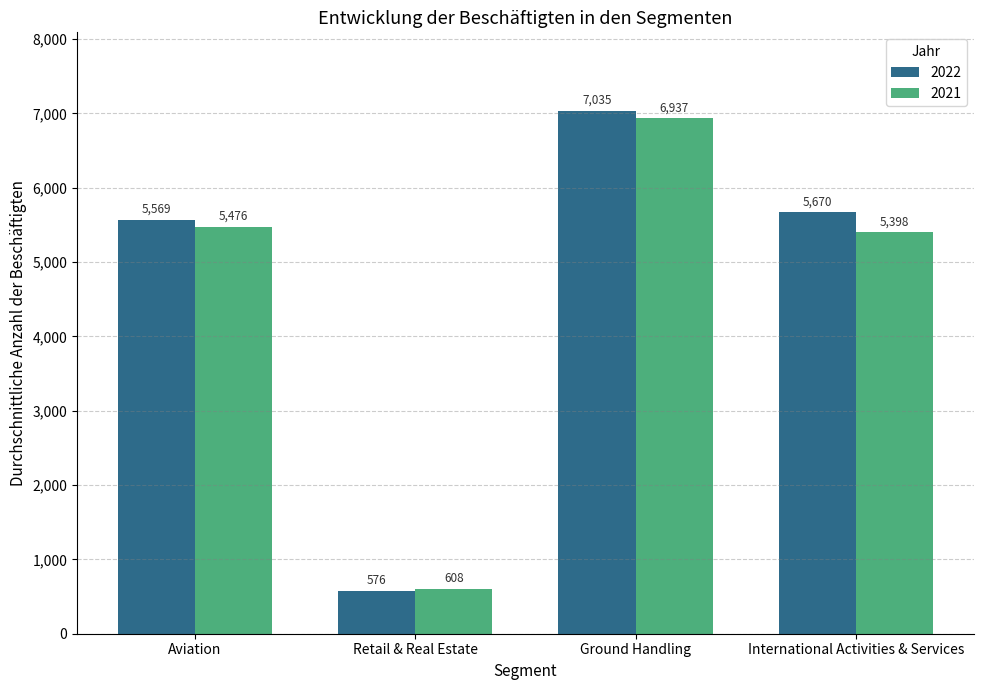

Count the number of categories in the chart.

4